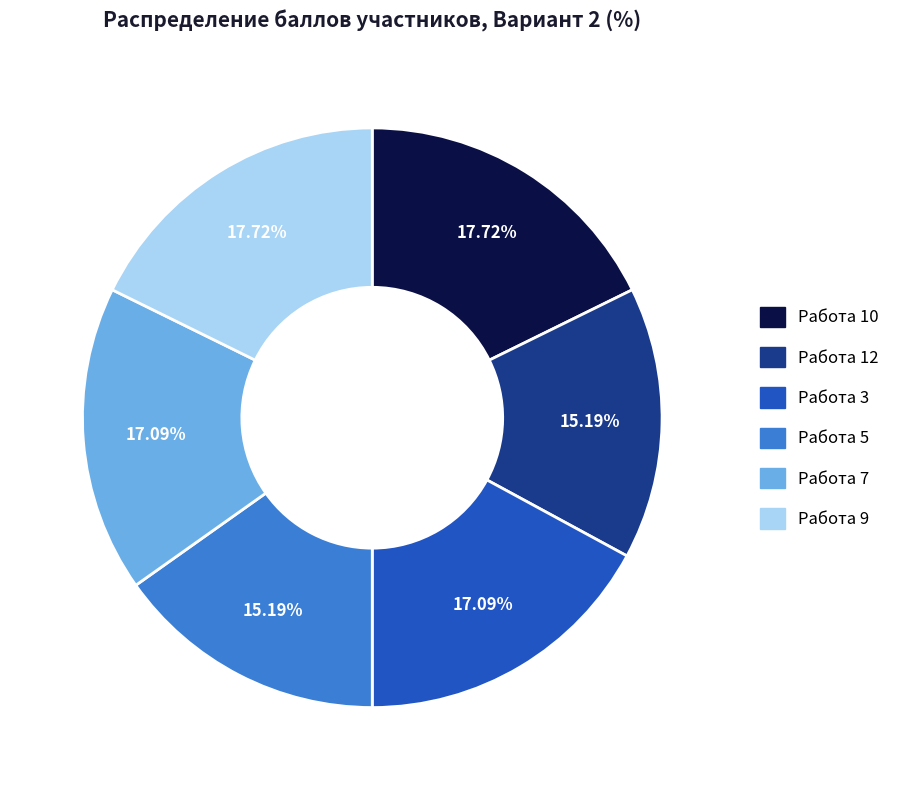

How many slices are in this pie chart?

6